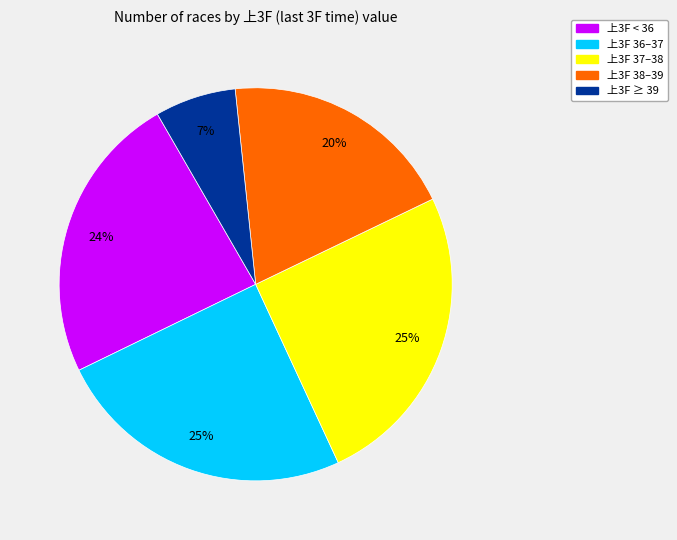

Does any single category account for the majority?

No